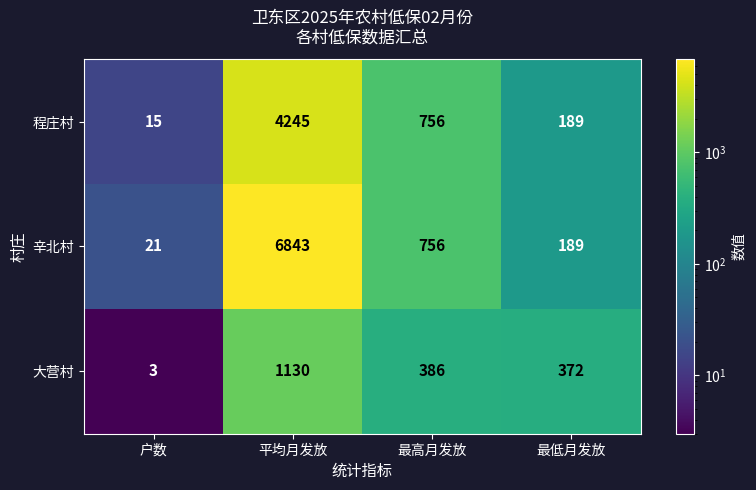

Read the 程庄村 value at 最高月发放, to the nearest 10.

760